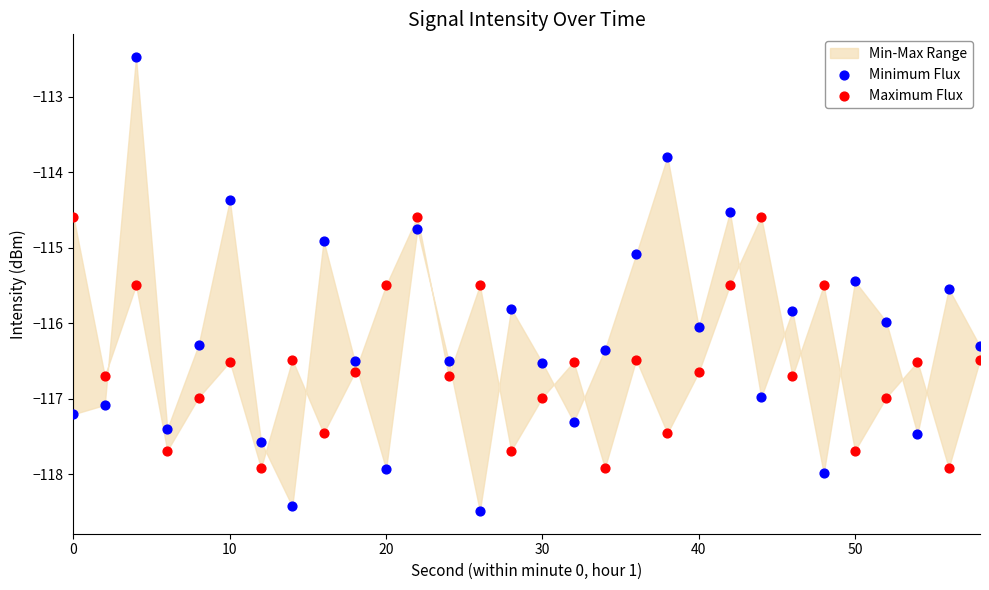

Which series has the widest spread of Y values?

Minimum Flux